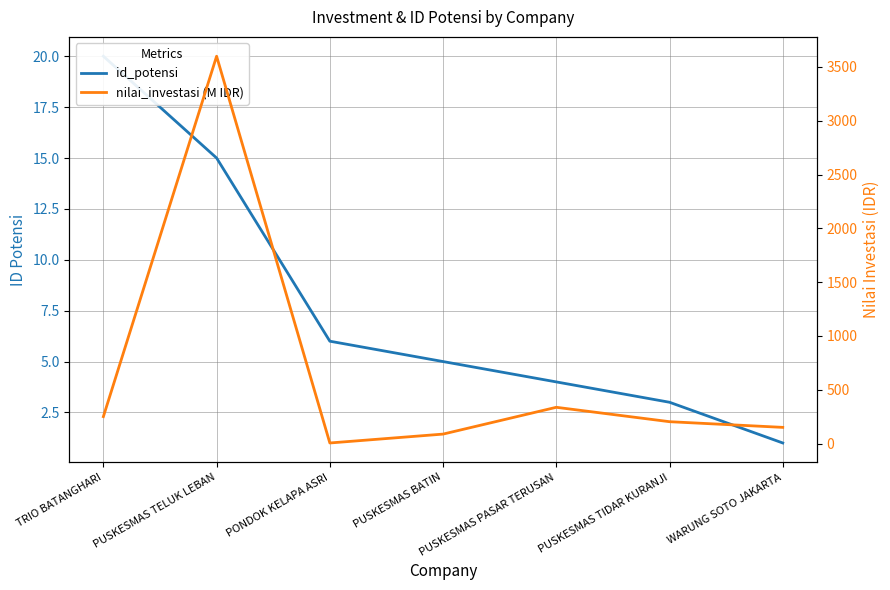

In nilai_investasi (M IDR), how many points are higher than both neighbors (excluding endpoints)?

2